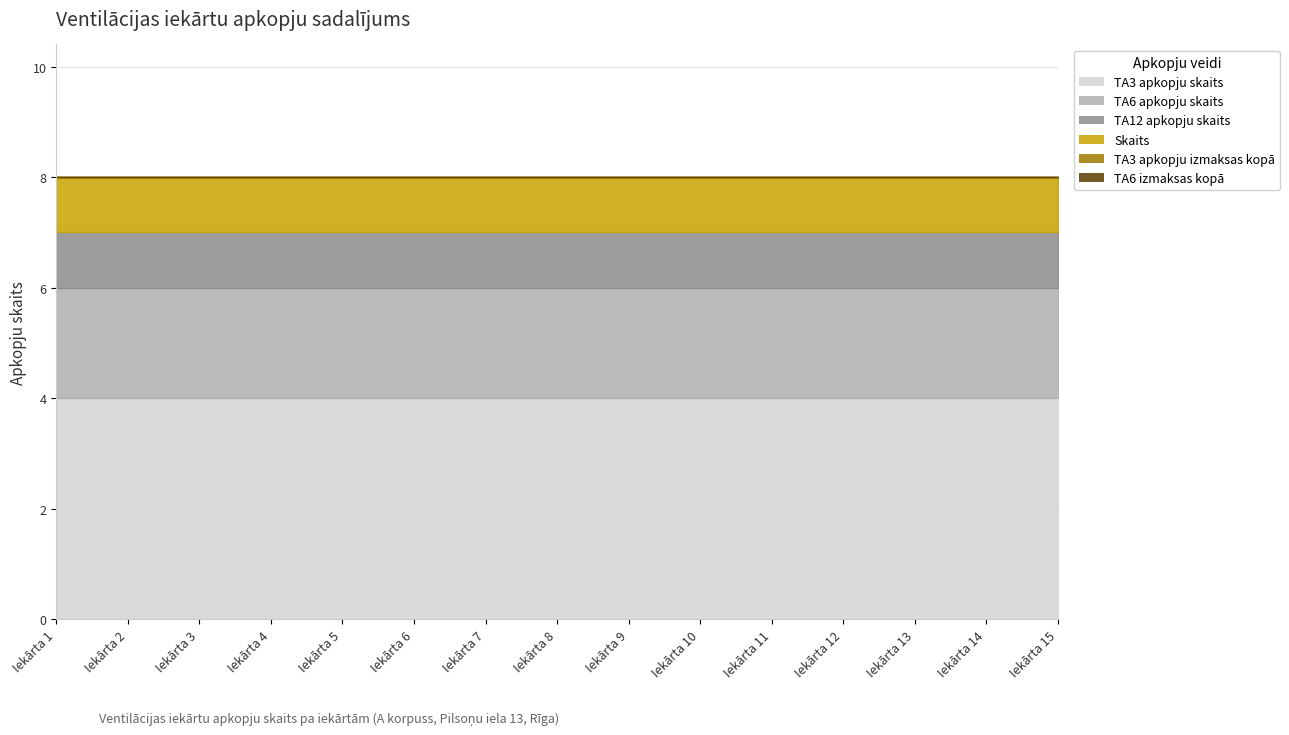

Reading right to left, transcribe all the data shown in this chart.

TA3 apkopju skaits: 15=4	14=4	13=4	12=4	11=4	10=4	9=4	8=4	7=4	6=4	5=4	4=4	3=4	2=4	1=4
TA6 apkopju skaits: 15=2	14=2	13=2	12=2	11=2	10=2	9=2	8=2	7=2	6=2	5=2	4=2	3=2	2=2	1=2
TA12 apkopju skaits: 15=1	14=1	13=1	12=1	11=1	10=1	9=1	8=1	7=1	6=1	5=1	4=1	3=1	2=1	1=1
Skaits: 15=1	14=1	13=1	12=1	11=1	10=1	9=1	8=1	7=1	6=1	5=1	4=1	3=1	2=1	1=1
TA3 apkopju izmaksas kopā: 15=0	14=0	13=0	12=0	11=0	10=0	9=0	8=0	7=0	6=0	5=0	4=0	3=0	2=0	1=0
TA6 izmaksas kopā: 15=0	14=0	13=0	12=0	11=0	10=0	9=0	8=0	7=0	6=0	5=0	4=0	3=0	2=0	1=0